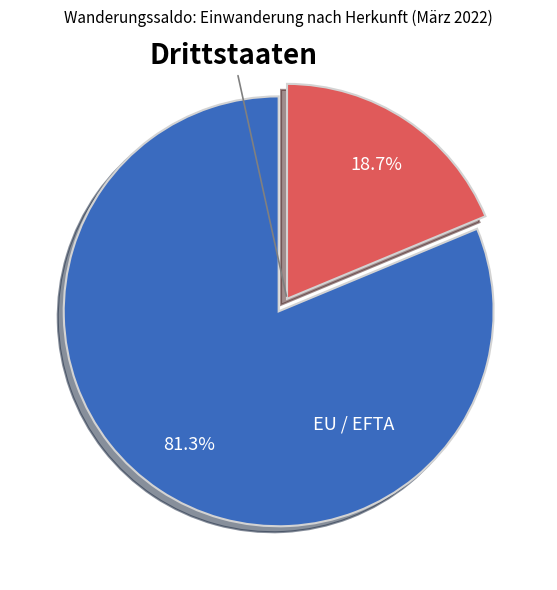

Is there a majority slice in this chart?

Yes